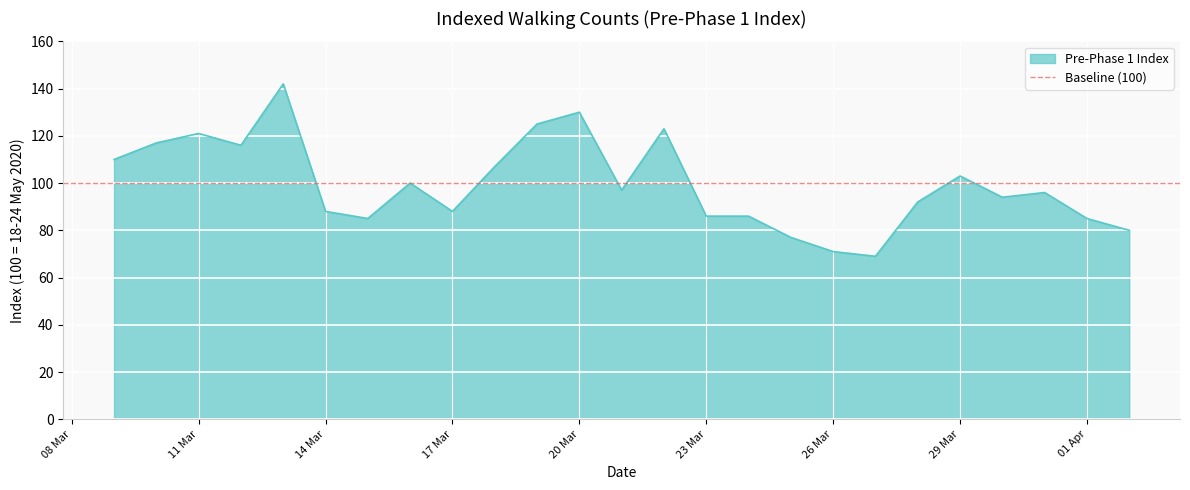

What is the lowest value of the Pre-Phase 1 Index series?

69